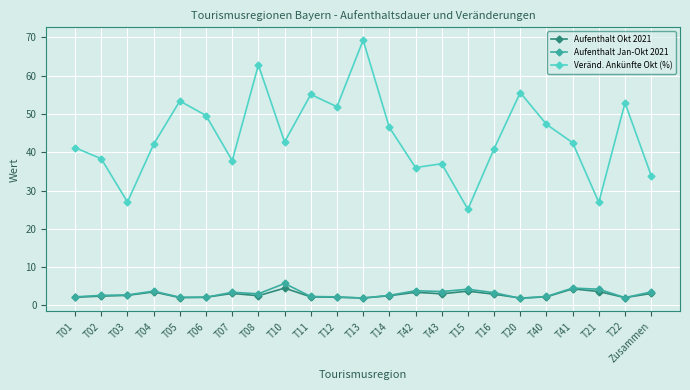

What is the label of the 20th point from the left?

T41